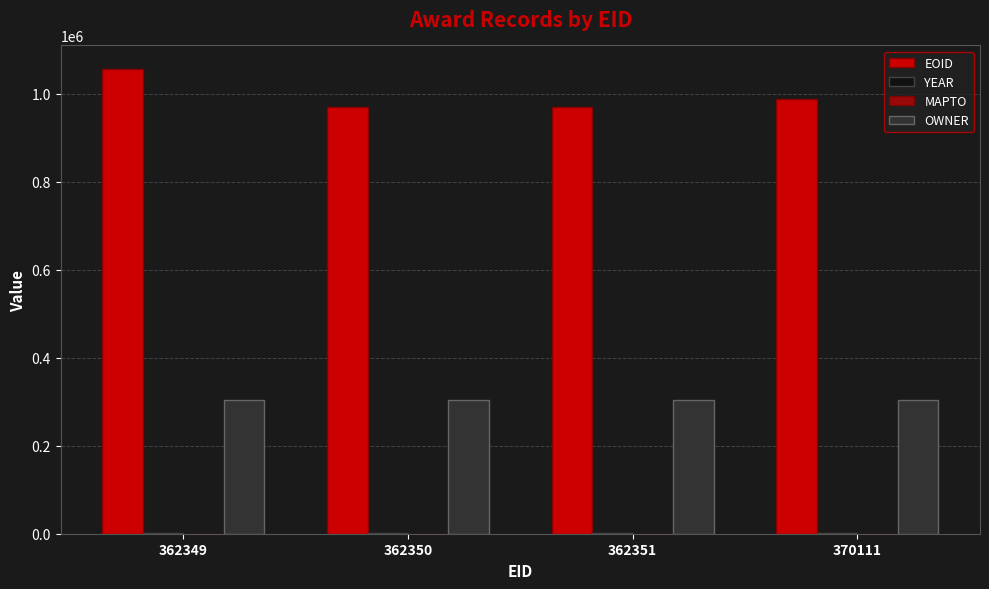

Is it true that EOID equals 217805 at 362351?

False